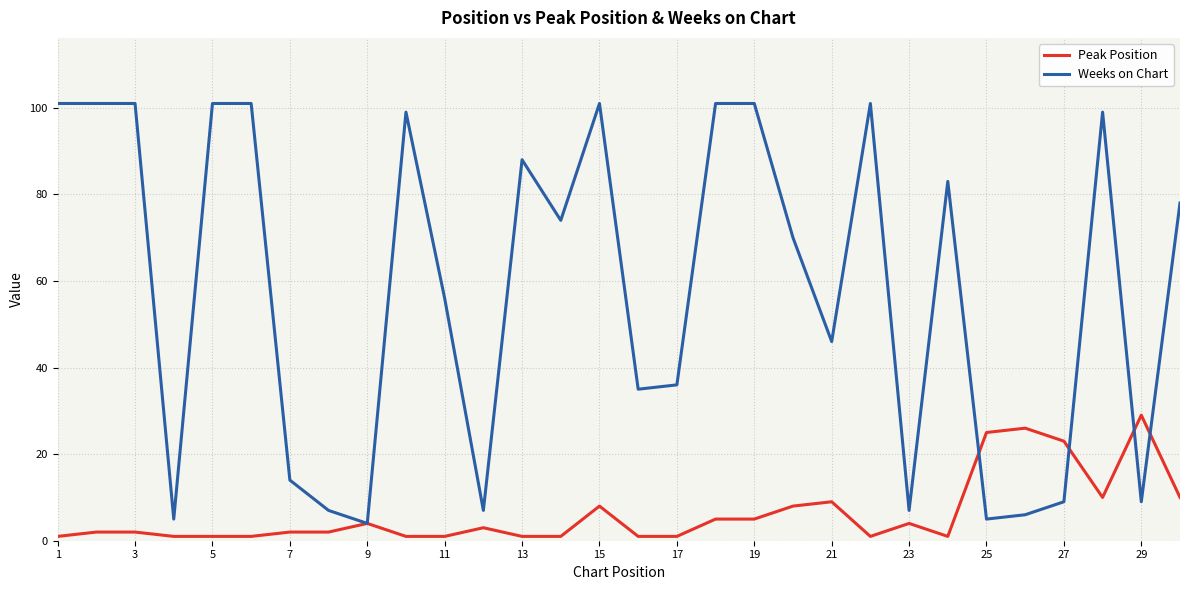

Which series has the largest range (max minus min)?

Weeks on Chart